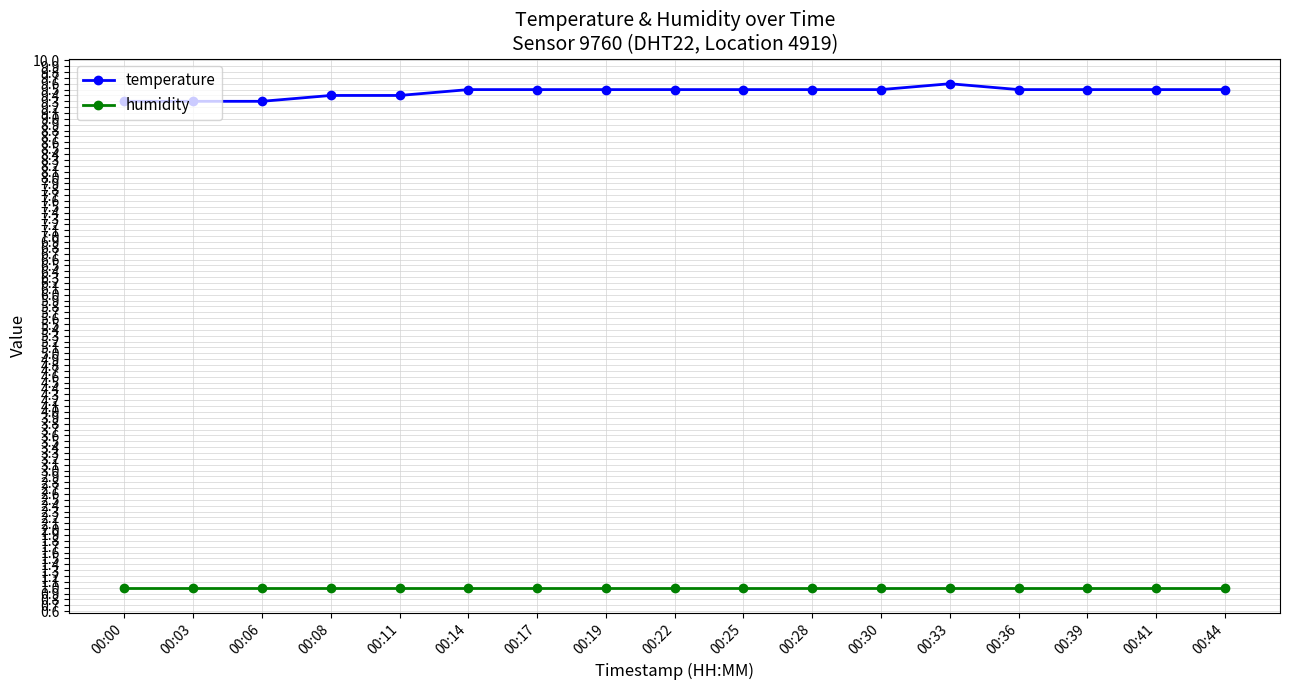

What is the approximate value of temperature at 00:11?

9.4